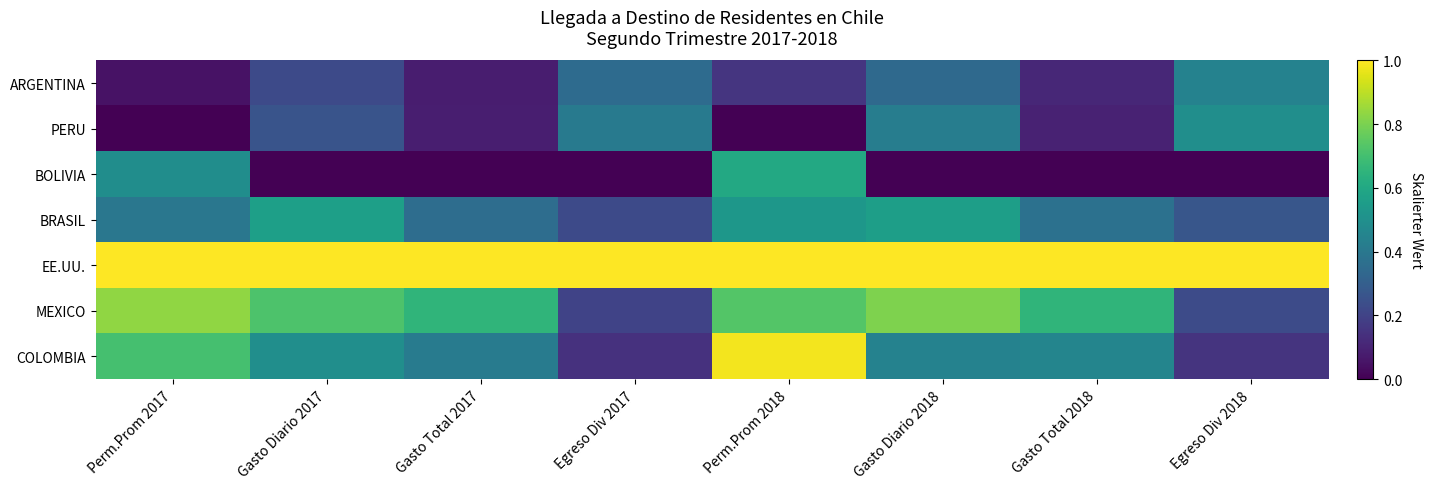

Which has a higher value, Egreso Div 2017 or Perm.Prom 2017?

Egreso Div 2017